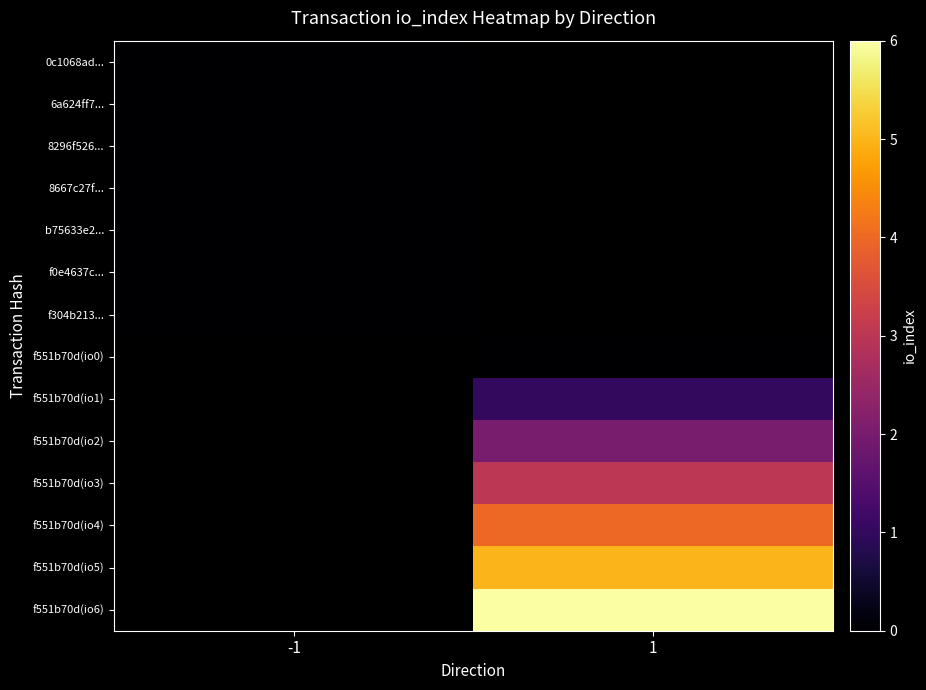

Which category has the lowest value across all series?

-1